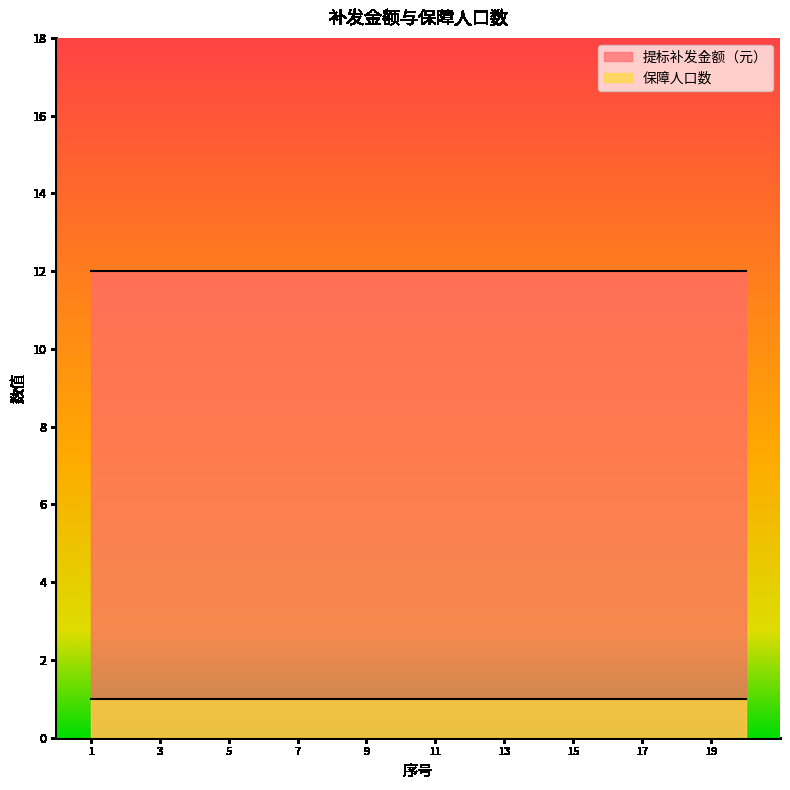

Is the value of 保障人口数 at 3 greater than the value of 提标补发金额（元） at 7?

No